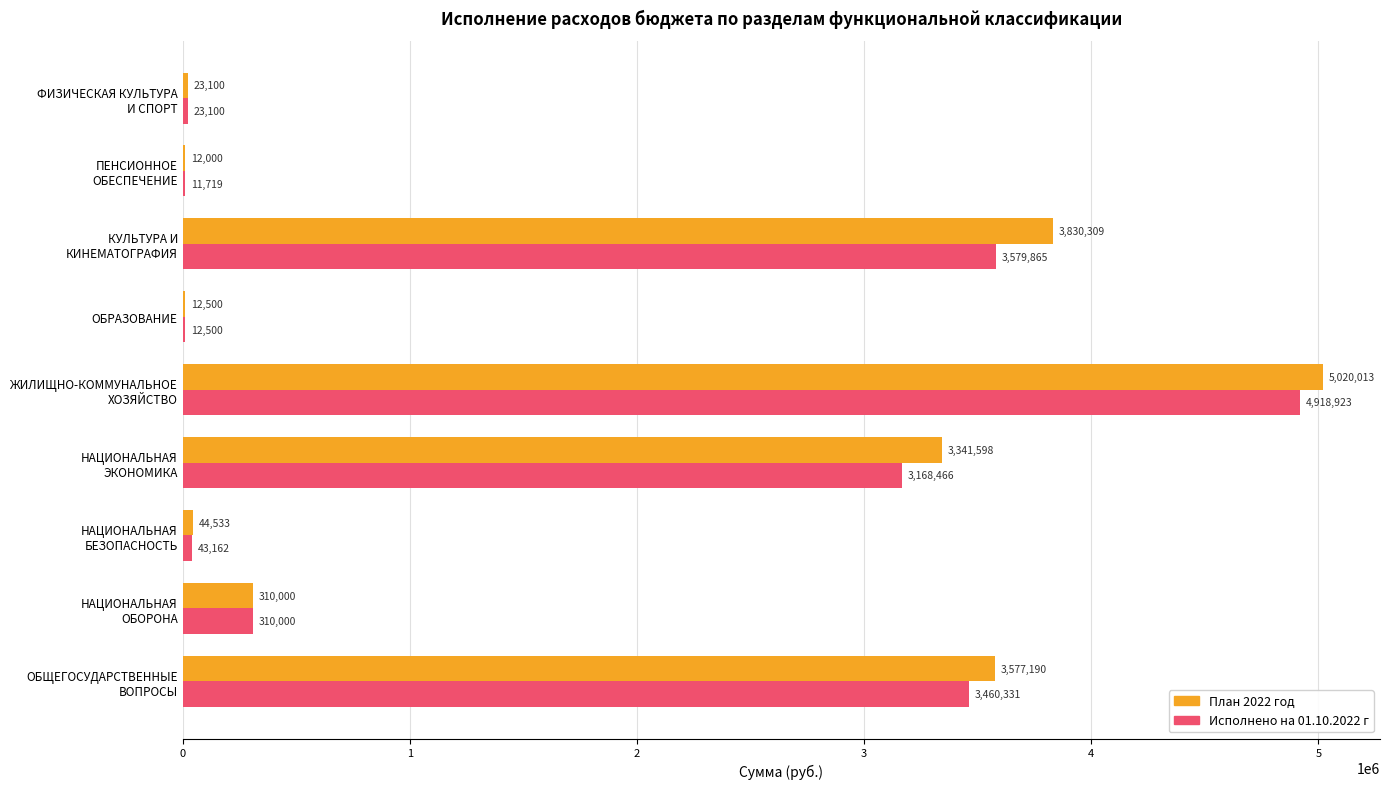

Which series has the largest total across all categories?

План 2022 год